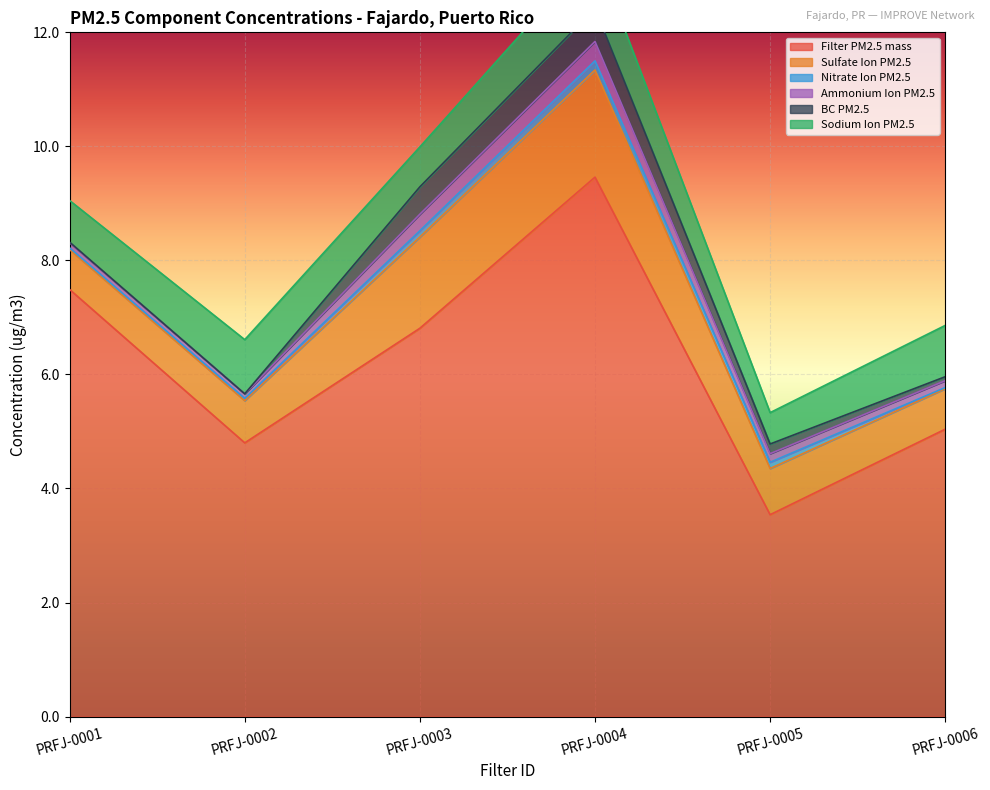

What value does the Sodium Ion PM2.5 series have at PRFJ-0004?

1.0